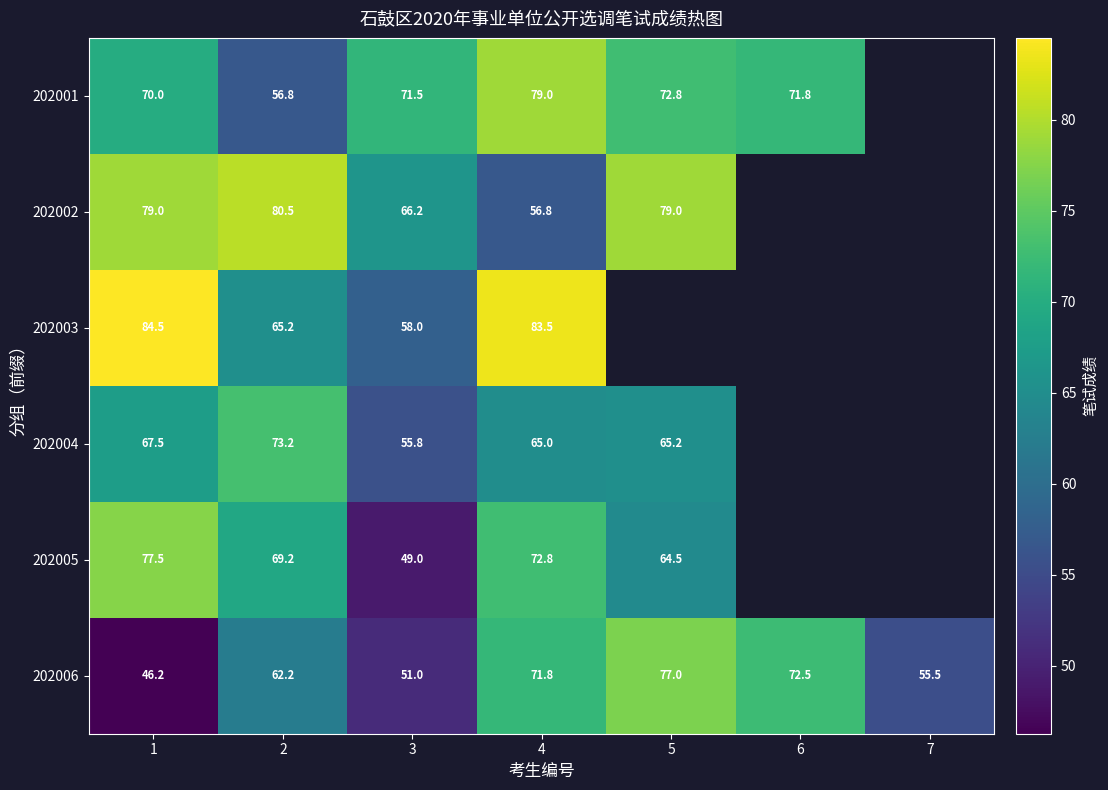

The value of 202003 at 3 is 58.0. True or false?

True